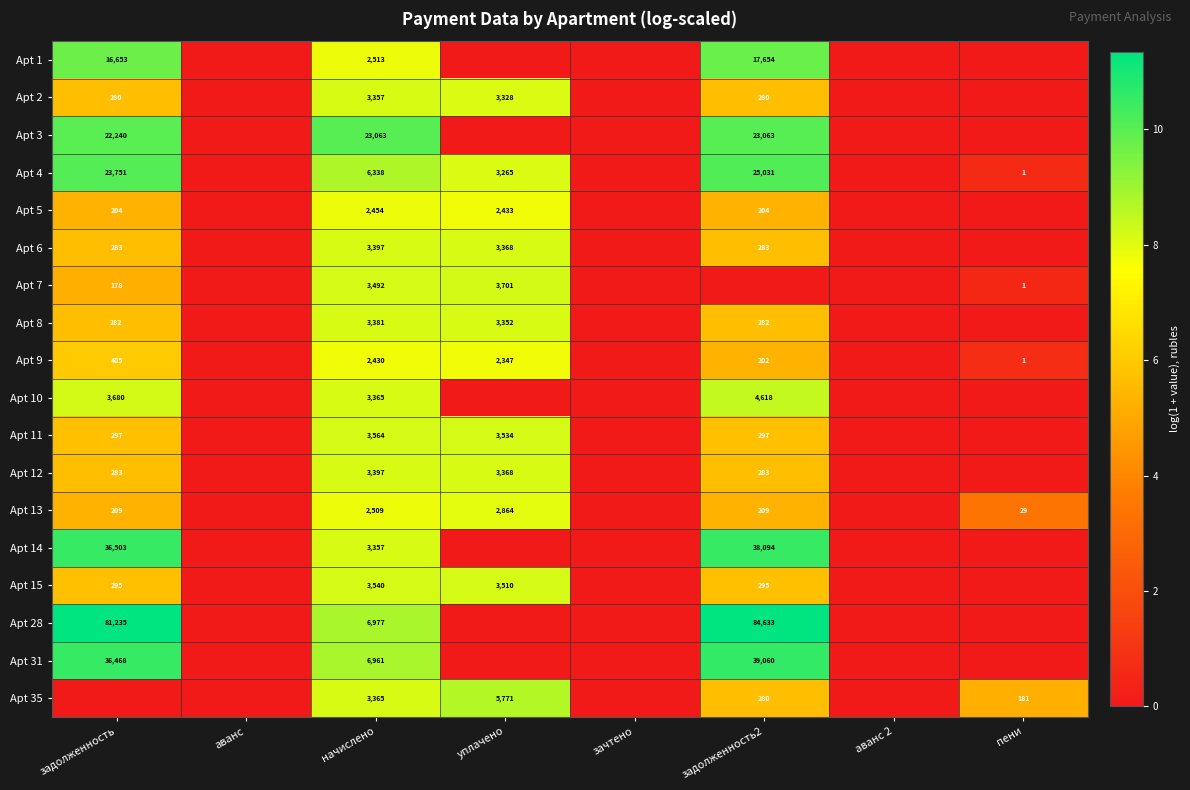

True or false: Apt 4 has a value of 16975 at задолженность2.

False